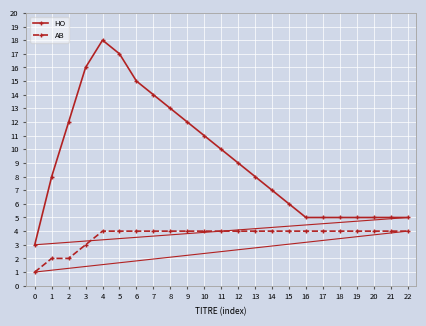

At which label is HO closest to 10?

11